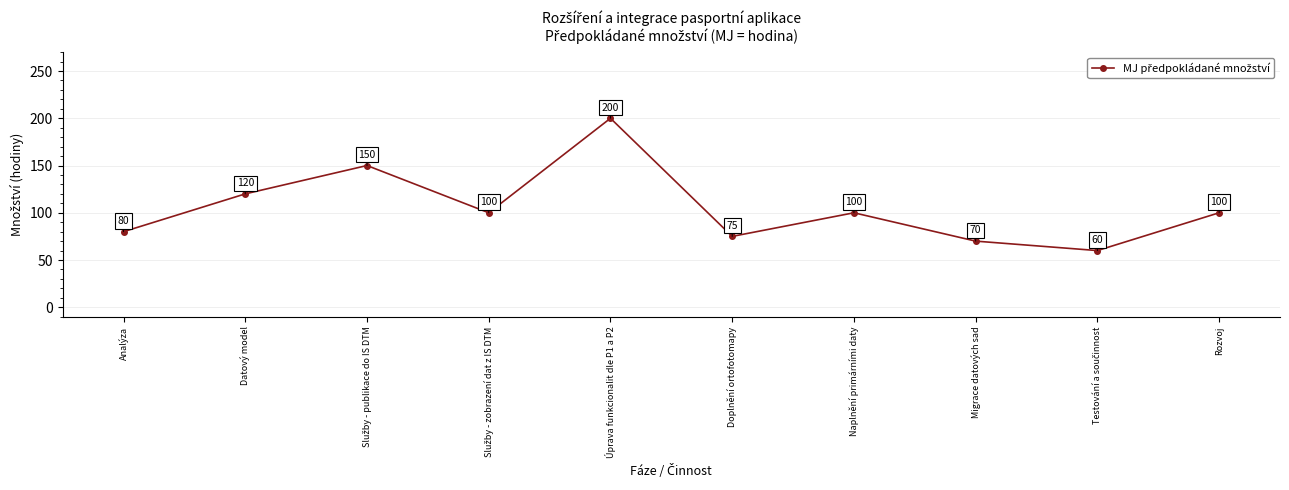

What is the label of the 5th point from the right?

Doplnění ortofotomapy